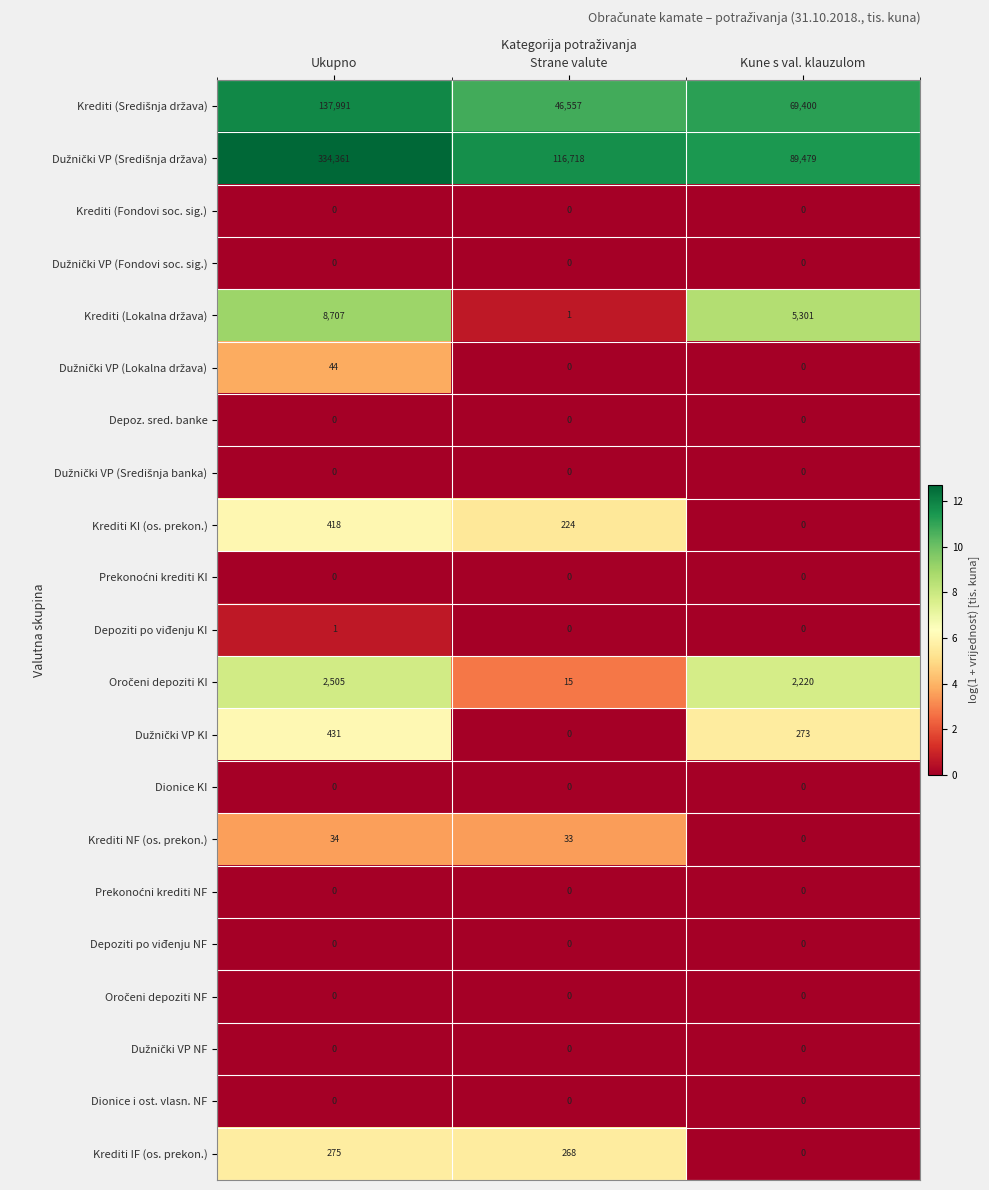

What value does the Krediti NF (os. prekon.) series have at Strane valute, to the nearest 10?

30